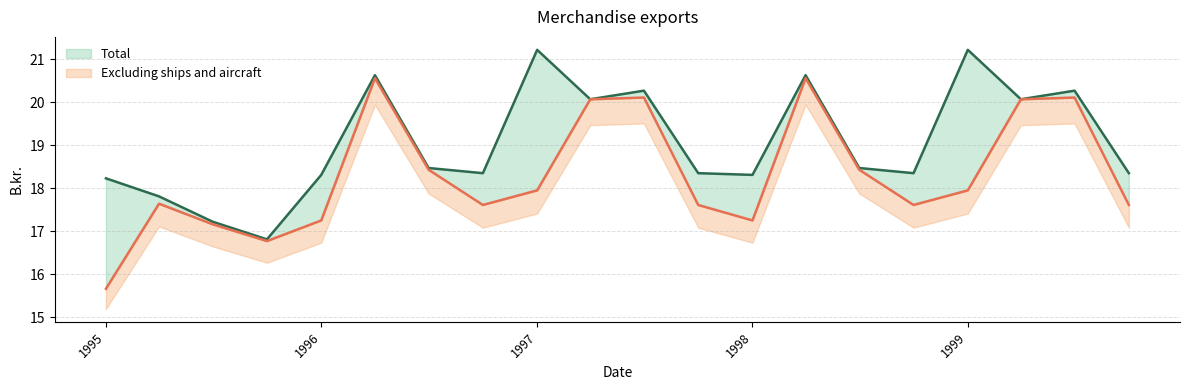

True or false: Total and Excluding ships and aircraft cross at least once.

False